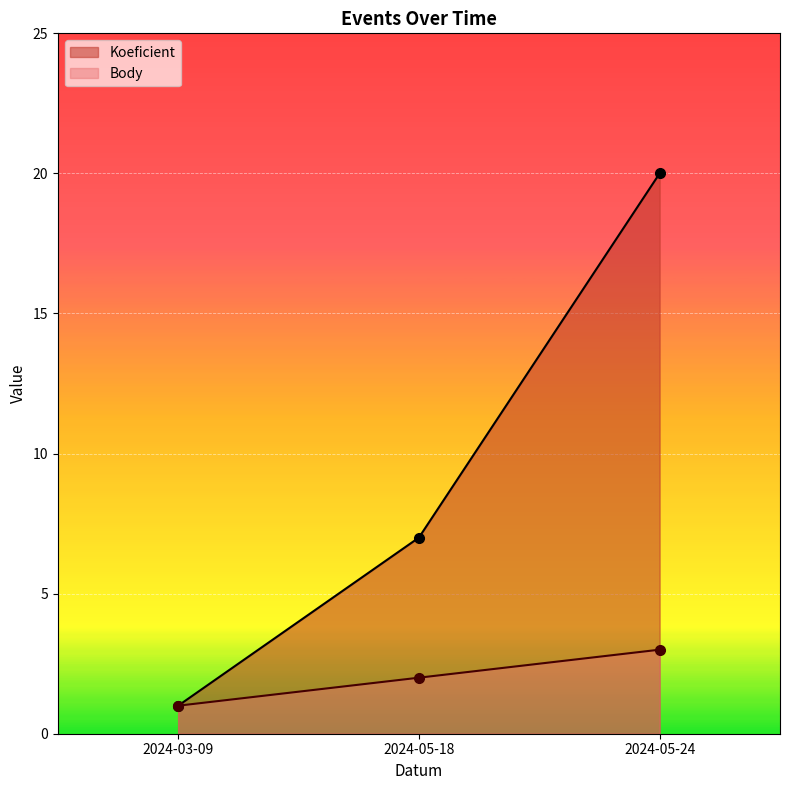

At which category is the sum across all series the highest?

2024-05-24